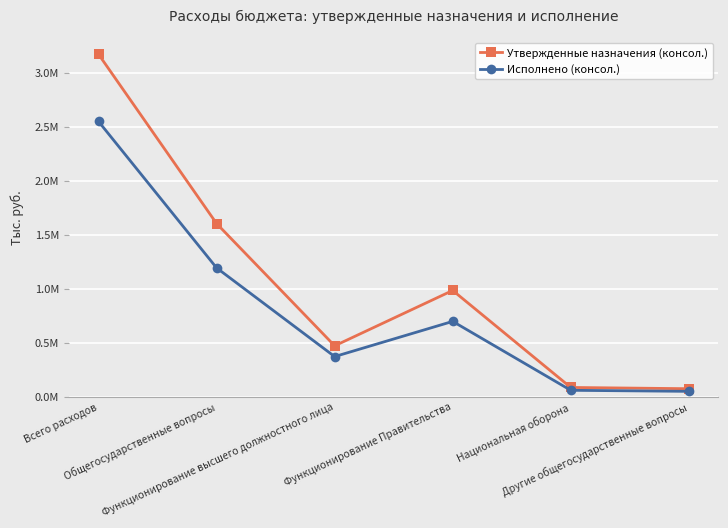

Rank the series at Функционирование высшего должностного лица from highest to lowest value.

Утвержденные назначения (консол.), Исполнено (консол.)